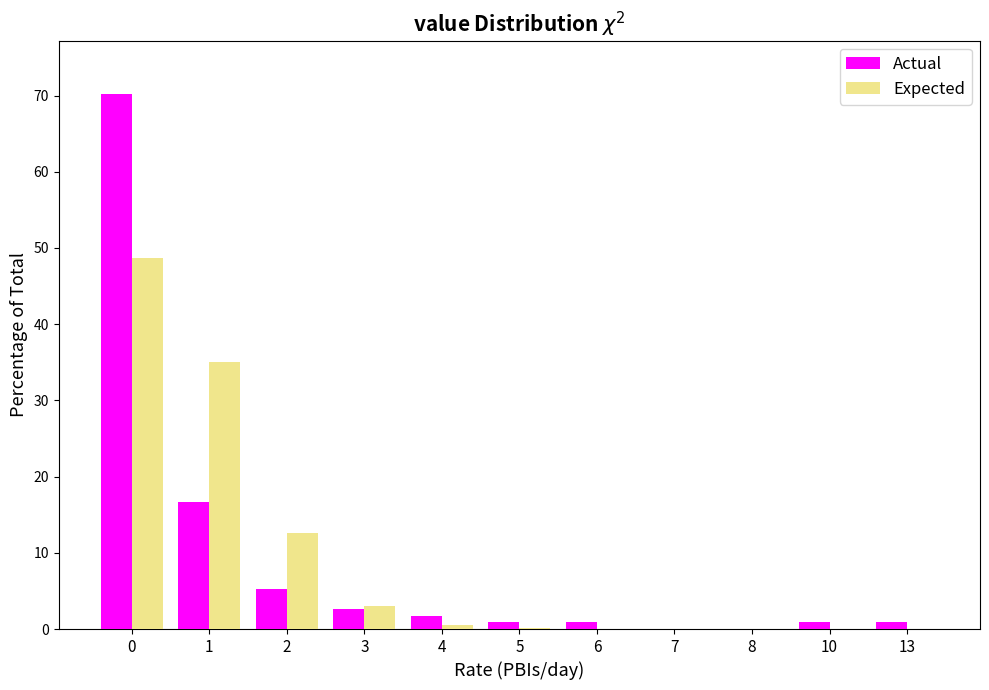

Which series changed the most between 2 and 4?

Expected